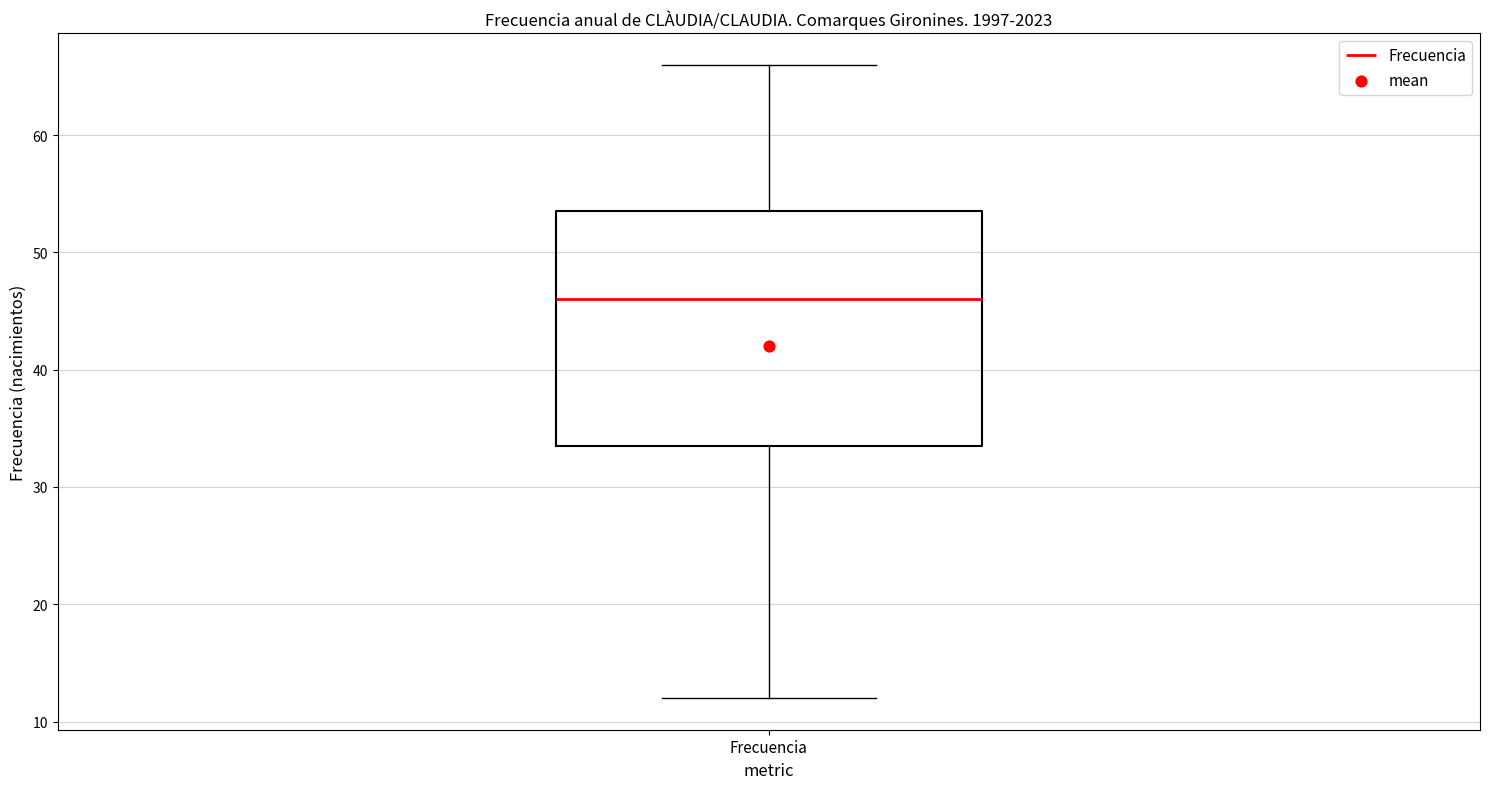

Where does the lower whisker of the box for Frecuencia end on the y-axis? The values are not printed on the chart, so give them approximately, as read against the axis.

12